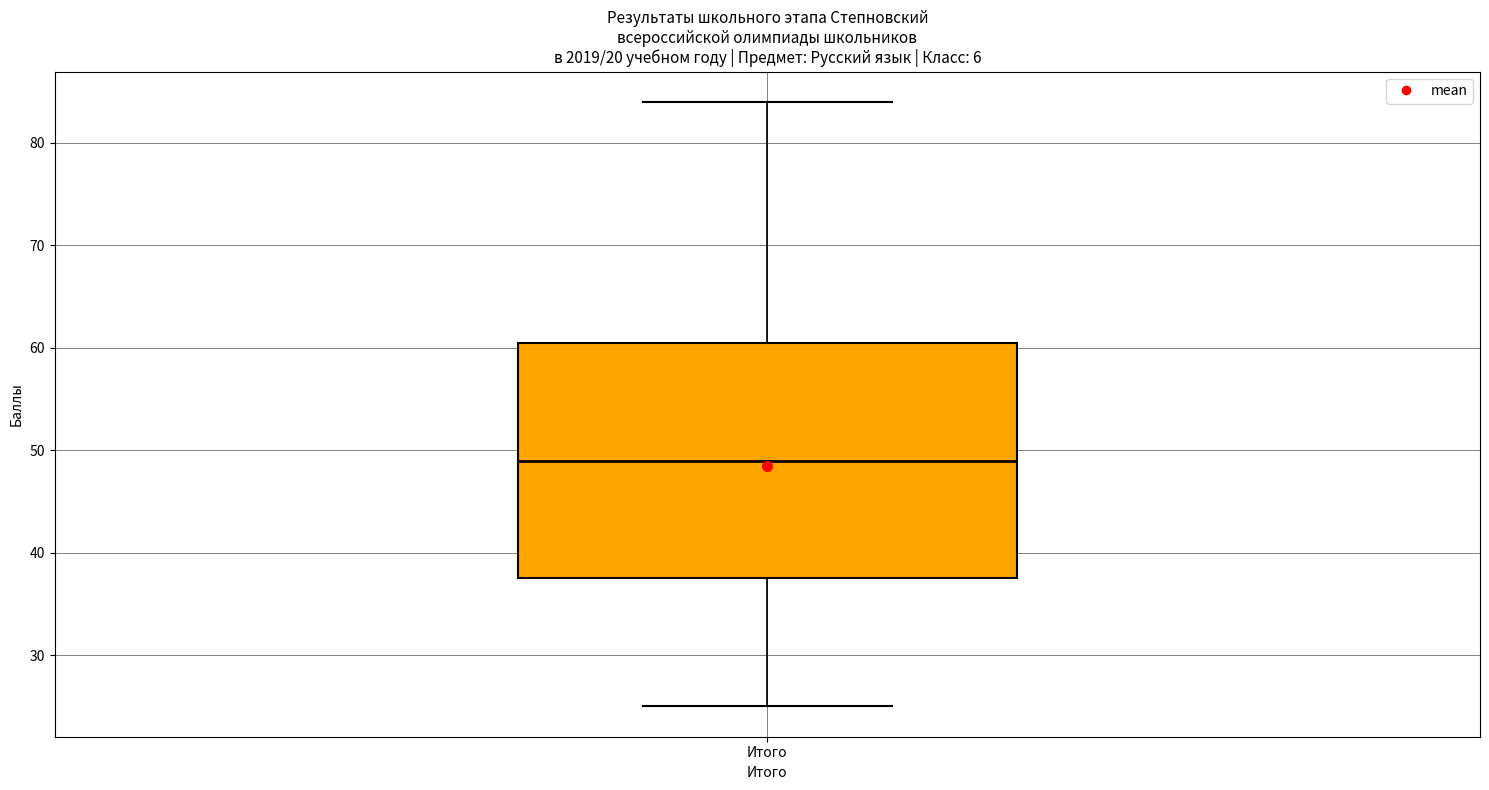

Where does the lower whisker of the box for Итого end on the y-axis? The values are not printed on the chart, so give them approximately, as read against the axis.

25